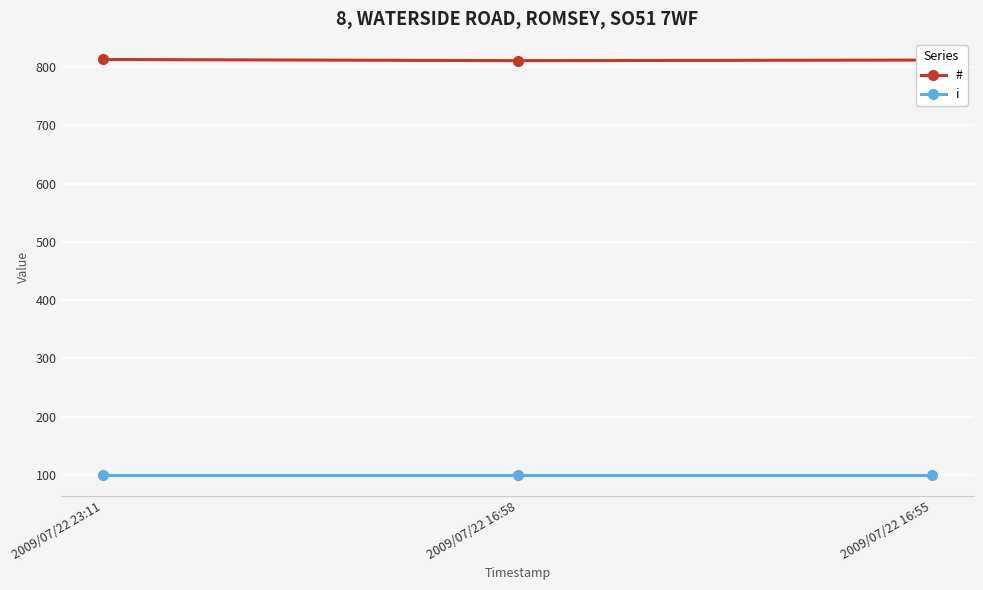

Does the chart have visible grid lines?

Yes